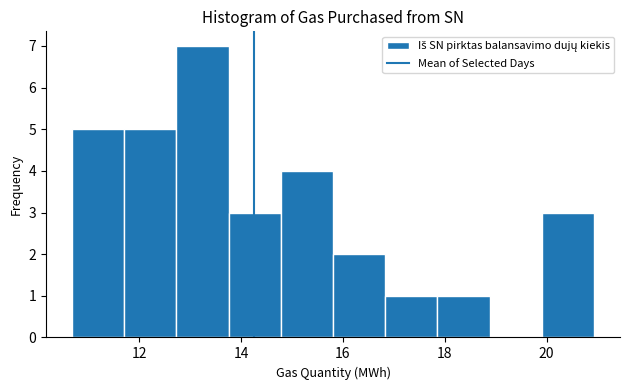

Reading left to right, list every bar in this chart as the range it spans on the x-axis followed by its height. Neither the bar edges nor the heights are printed on the chart, so give them approximately, as read against the axes.

10.6 to 11.8: 5
11.8 to 12.8: 5
12.8 to 13.8: 7
13.8 to 14.8: 3
14.8 to 15.8: 4
15.8 to 16.8: 2
16.8 to 17.8: 1
17.8 to 18.8: 1
18.8 to 20.0: 0
20.0 to 21.0: 3